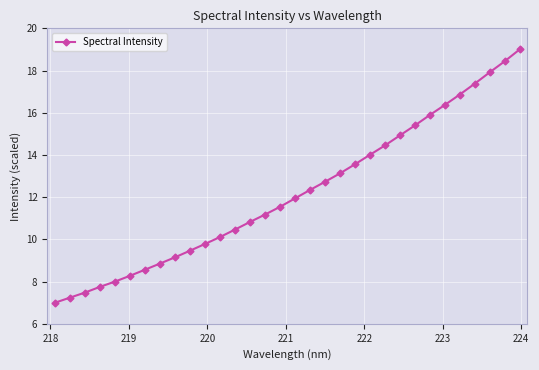

What is the minimum value shown in the chart?

7.0